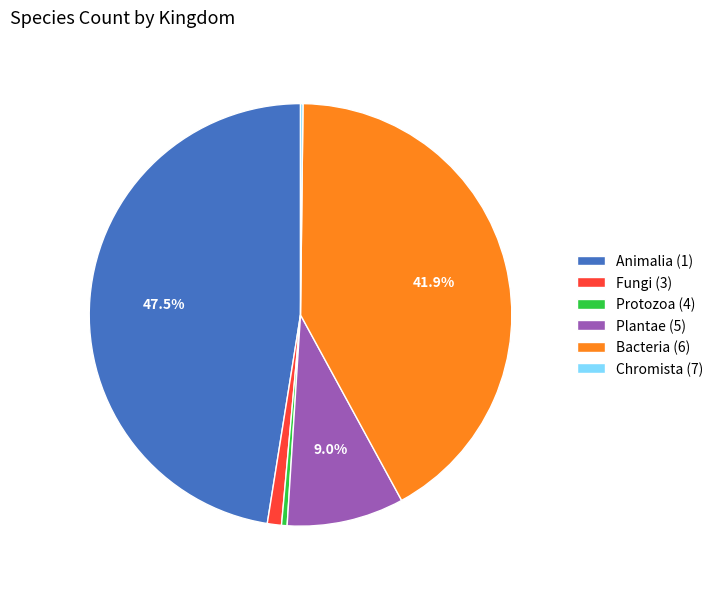

What percentage is NOT represented by Bacteria (6)?

58.1%